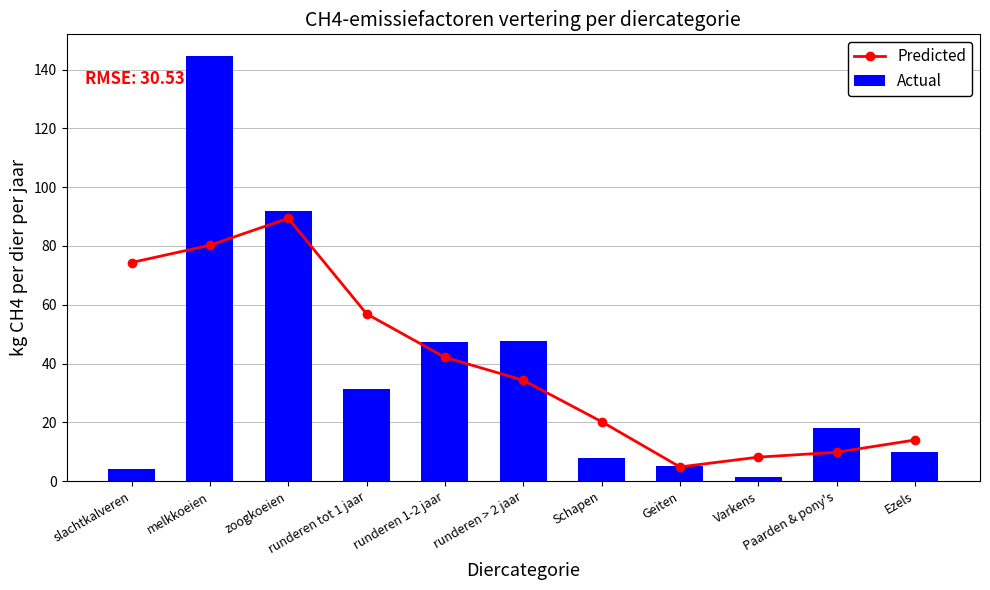

Between slachtkalveren and Geiten, which series saw the biggest shift?

Predicted